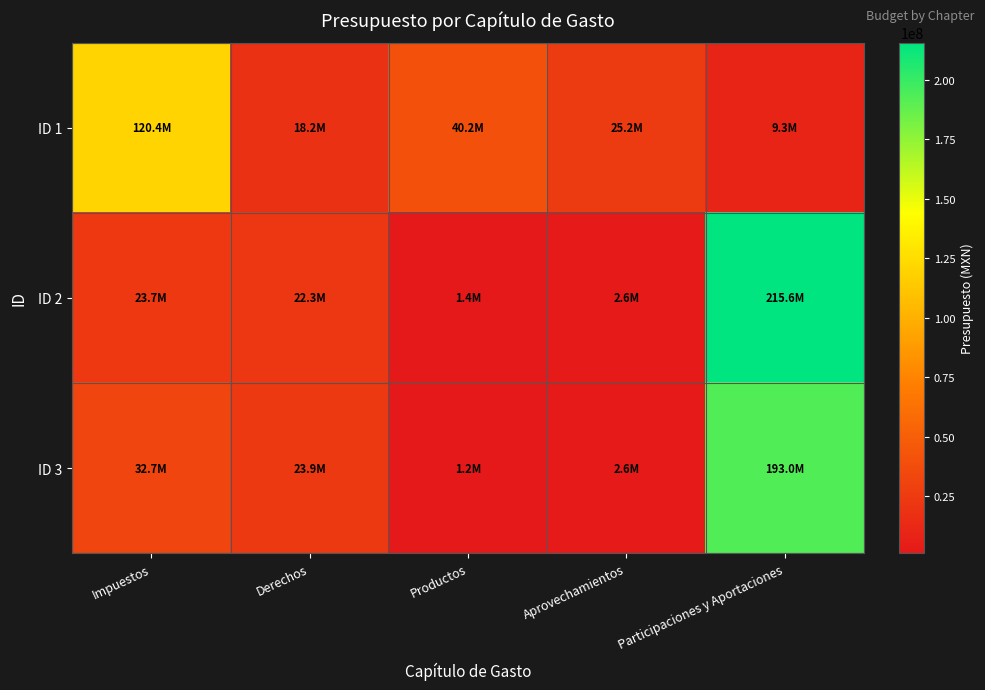

Which series has the largest total across all categories?

ID 2